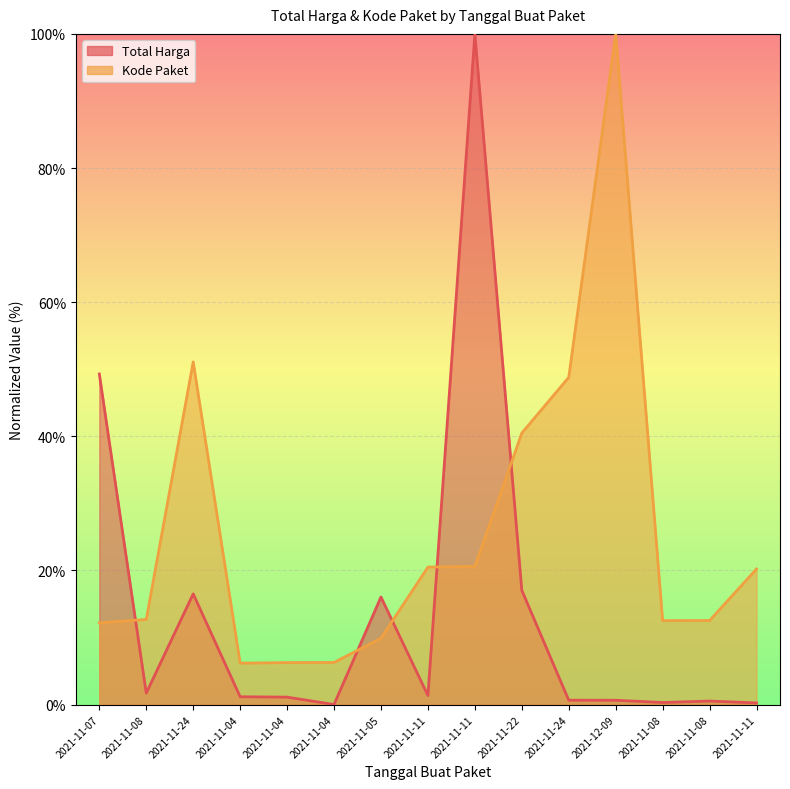

How many data points does each series have?

15